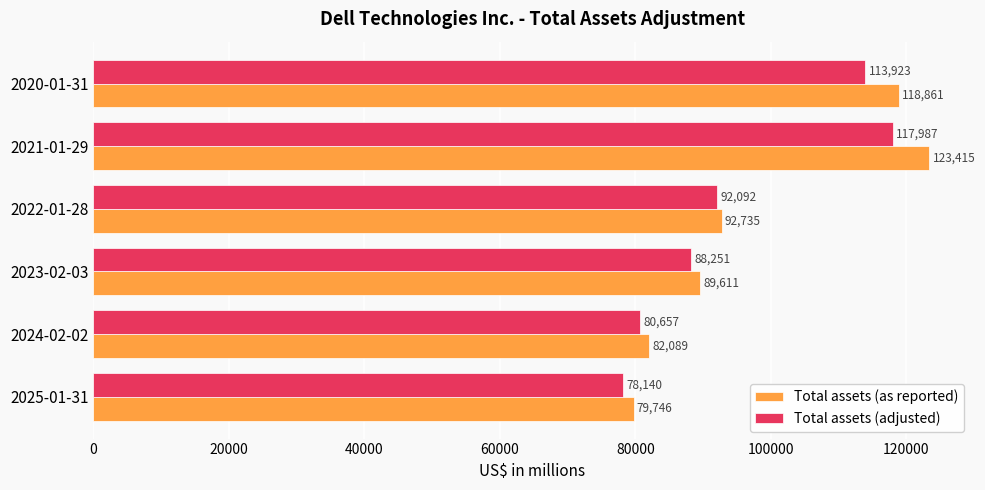

List the labels in order of Total assets (adjusted) value, largest first.

2021-01-29, 2020-01-31, 2022-01-28, 2023-02-03, 2024-02-02, 2025-01-31